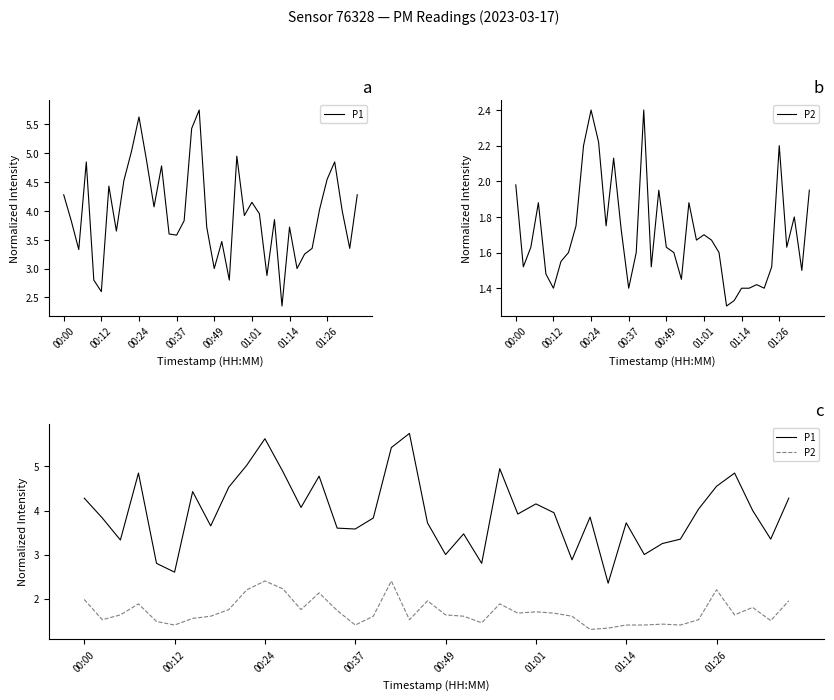

True or false: P1 has more than 0 points higher than both neighbors.

True